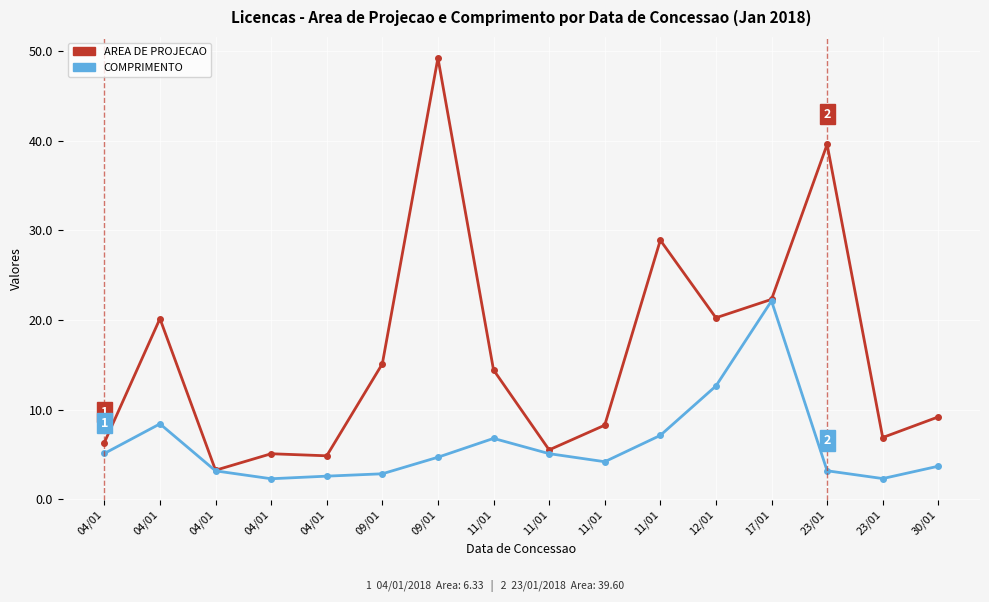

How many values in the AREA DE PROJECAO series are below 14?

8